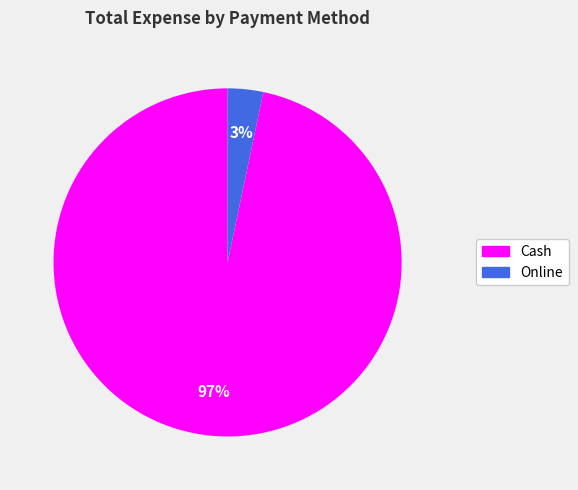

How many slices are in this pie chart?

2